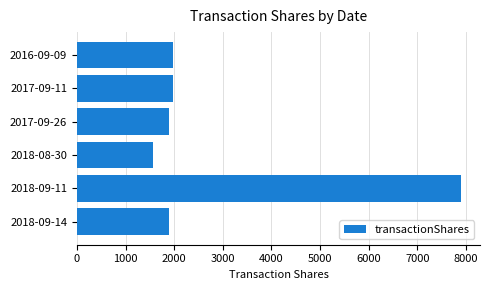

What is the sum of all values?

17176